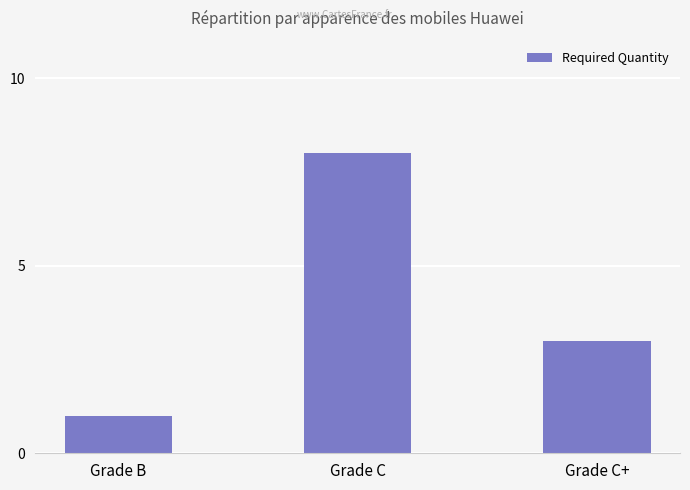

Reading left to right, extract all data points from this chart.

1	8	3